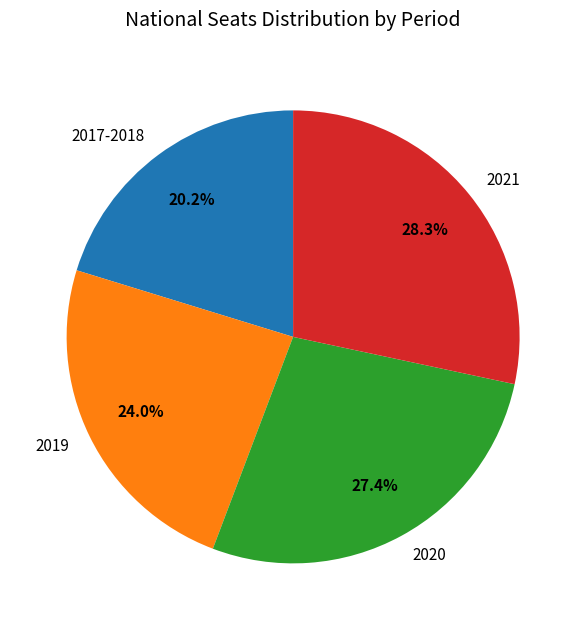

Rank the categories by value from lowest to highest.

2017-2018, 2019, 2020, 2021